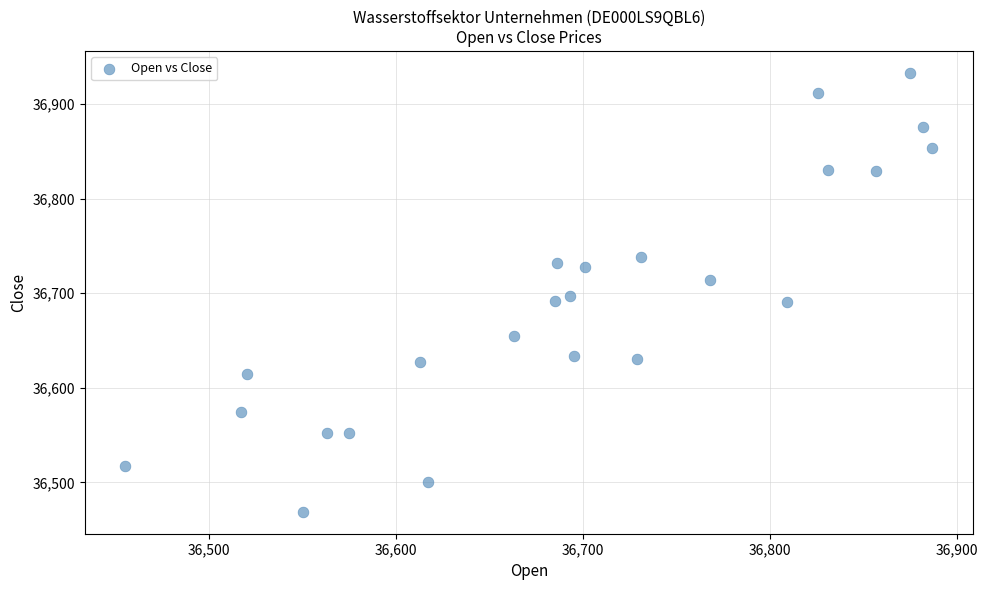

What is the range of X values (max minus min)?

432